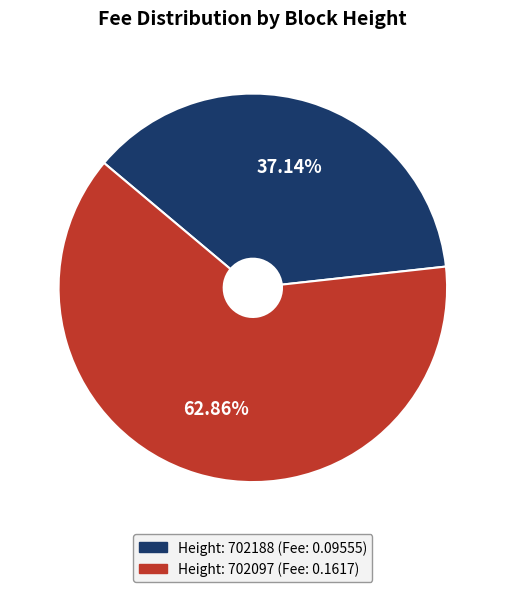

Does any single category account for the majority?

Yes